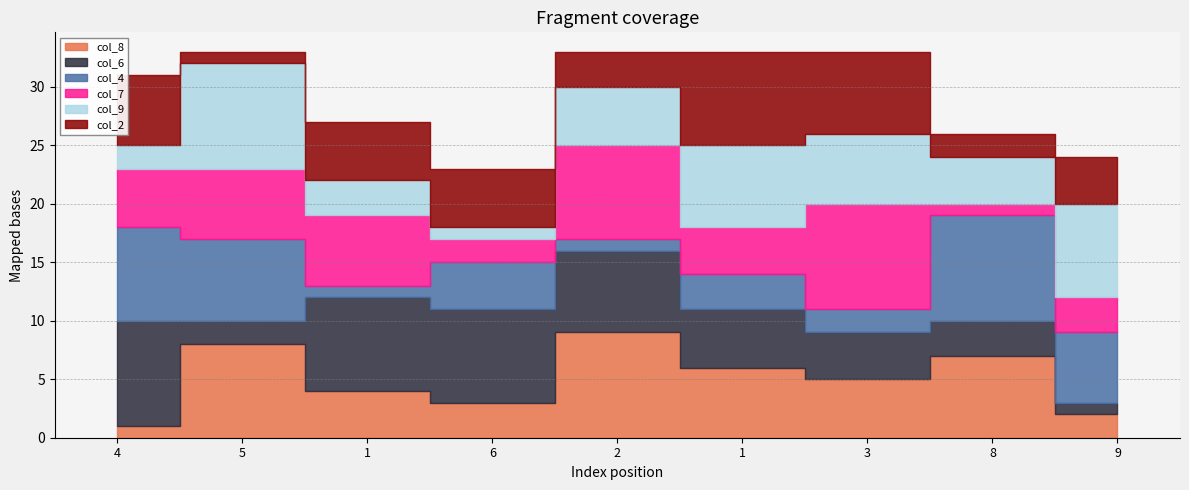

In col_6, how many points are lower than both neighbors (excluding endpoints)?

1